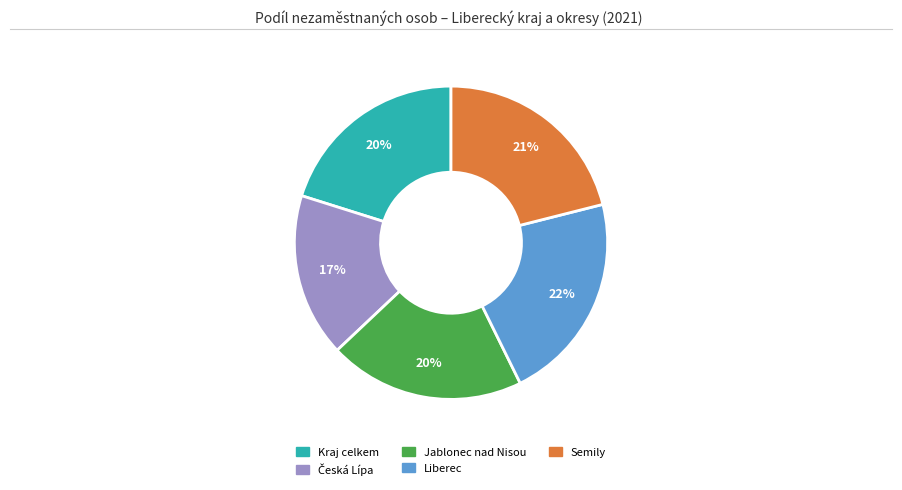

To the nearest percent, what is the average slice percentage?

20%